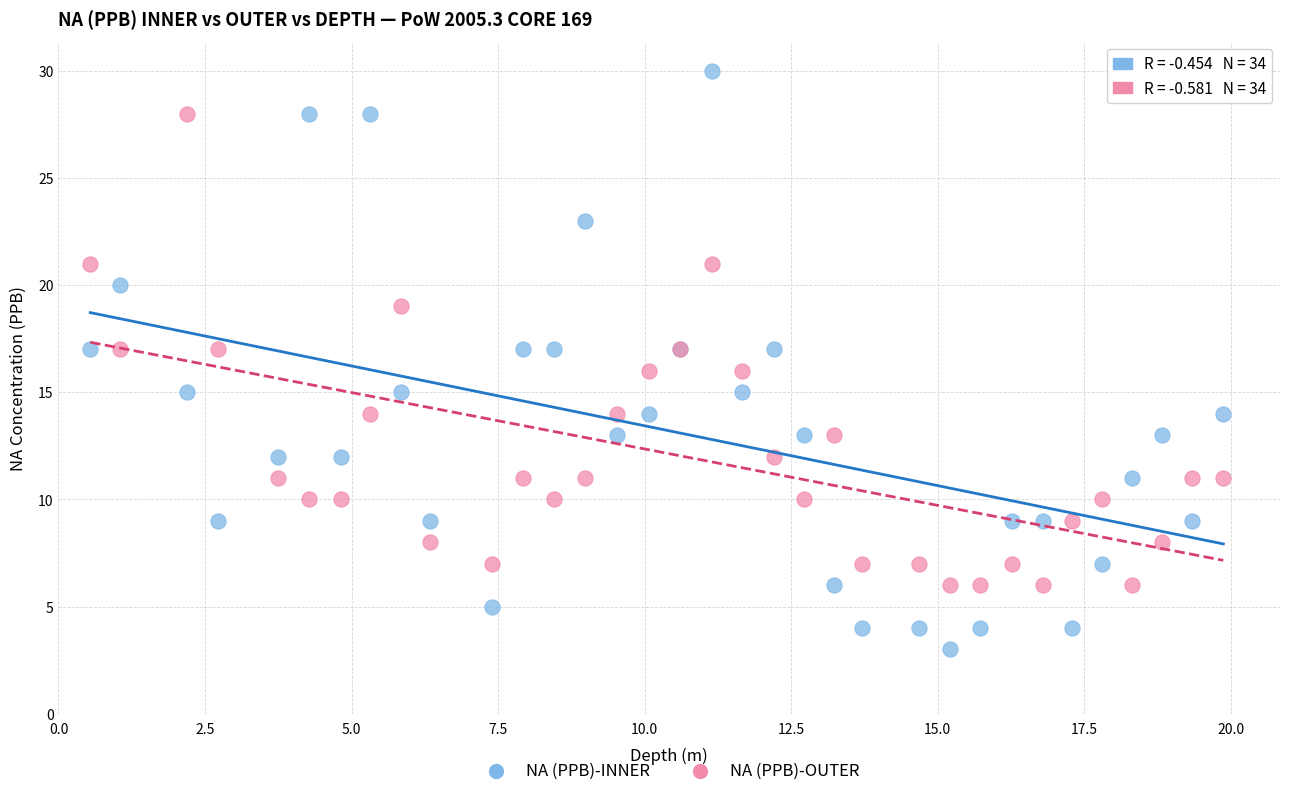

Which series has the widest spread of Y values?

NA (PPB)-INNER